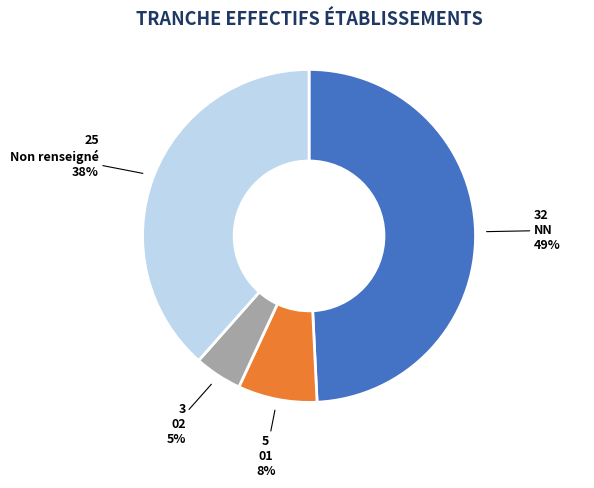

To the nearest percent, what portion does Non renseigné represent?

38%